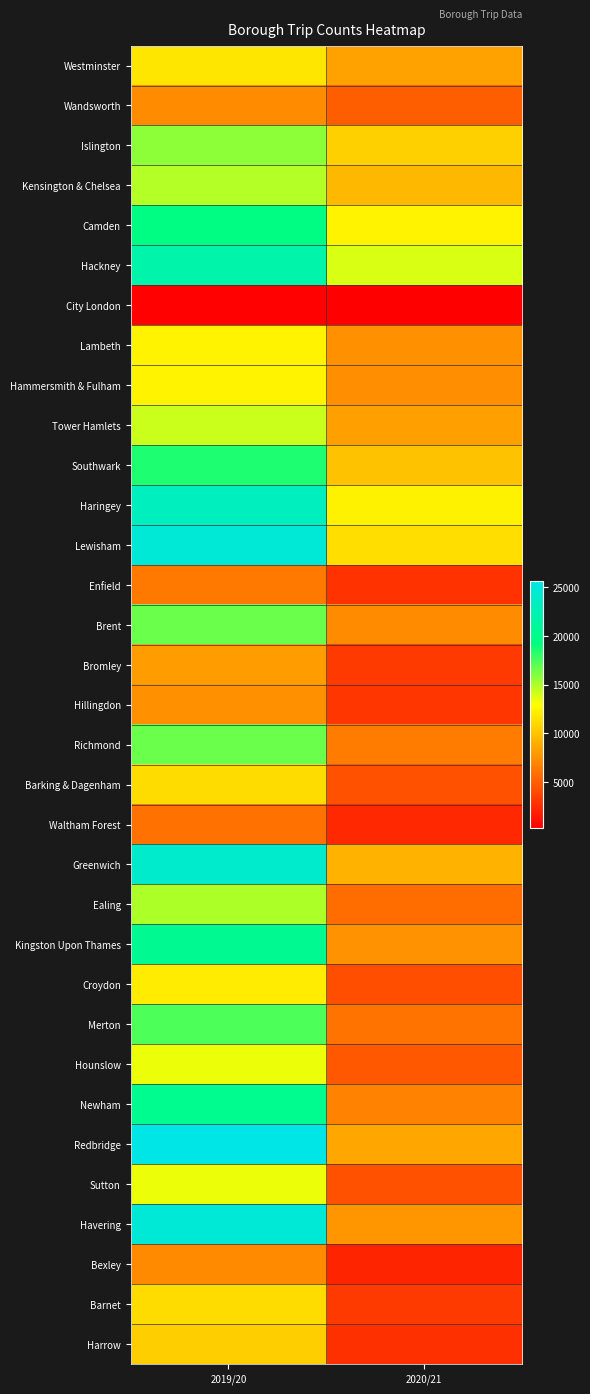

Between 2019/20 and 2020/21, which is larger?

2019/20